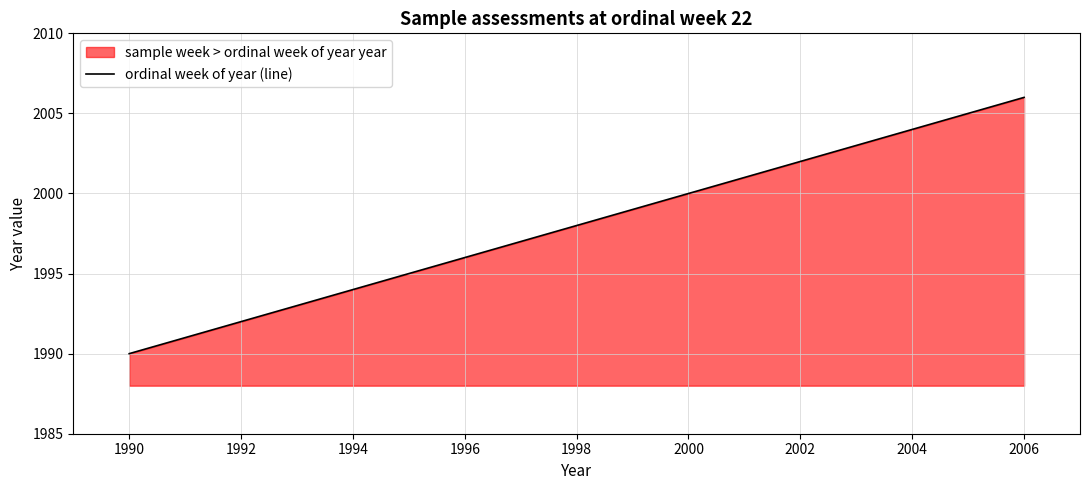

Reading right to left, what are all the values shown in this chart?

2006	2003	2000	1998	1997	1995	1993	1992	1991	1990